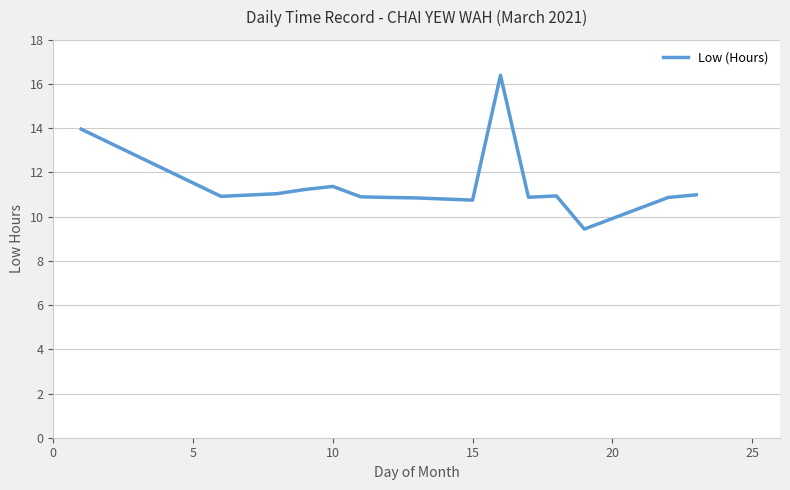

What is the difference between the maximum and minimum values?

7.0